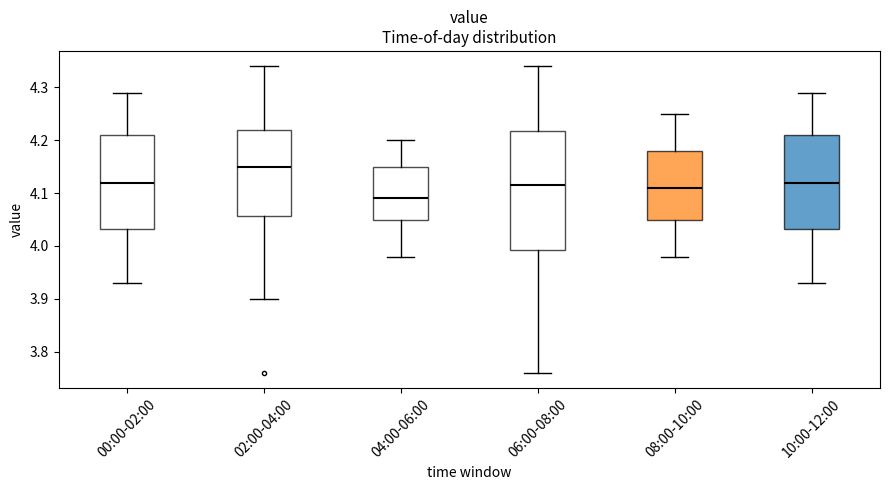

Reading left to right, transcribe this box plot: for each box, give where its median line is, the range the box spans, and where its two whiskers end, as read against the y-axis. The values are not printed on the chart, so give them approximately, as read against the axis.

00:00-02:00: median 4.12, box 4.03 to 4.21, whiskers 3.93 to 4.29
02:00-04:00: median 4.15, box 4.06 to 4.22, whiskers 3.90 to 4.34
04:00-06:00: median 4.09, box 4.05 to 4.15, whiskers 3.98 to 4.20
06:00-08:00: median 4.12, box 3.99 to 4.22, whiskers 3.76 to 4.34
08:00-10:00: median 4.11, box 4.05 to 4.18, whiskers 3.98 to 4.25
10:00-12:00: median 4.12, box 4.03 to 4.21, whiskers 3.93 to 4.29